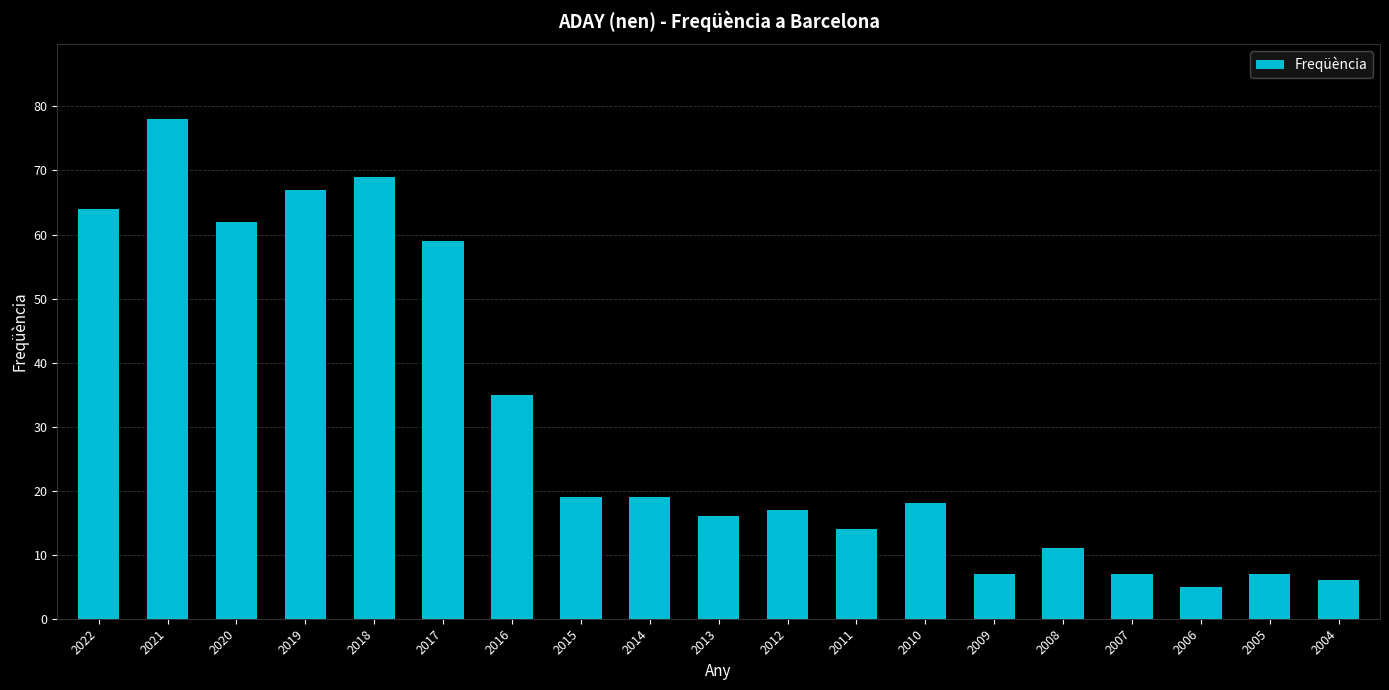

What is the value of the 1st bar from the left?

64